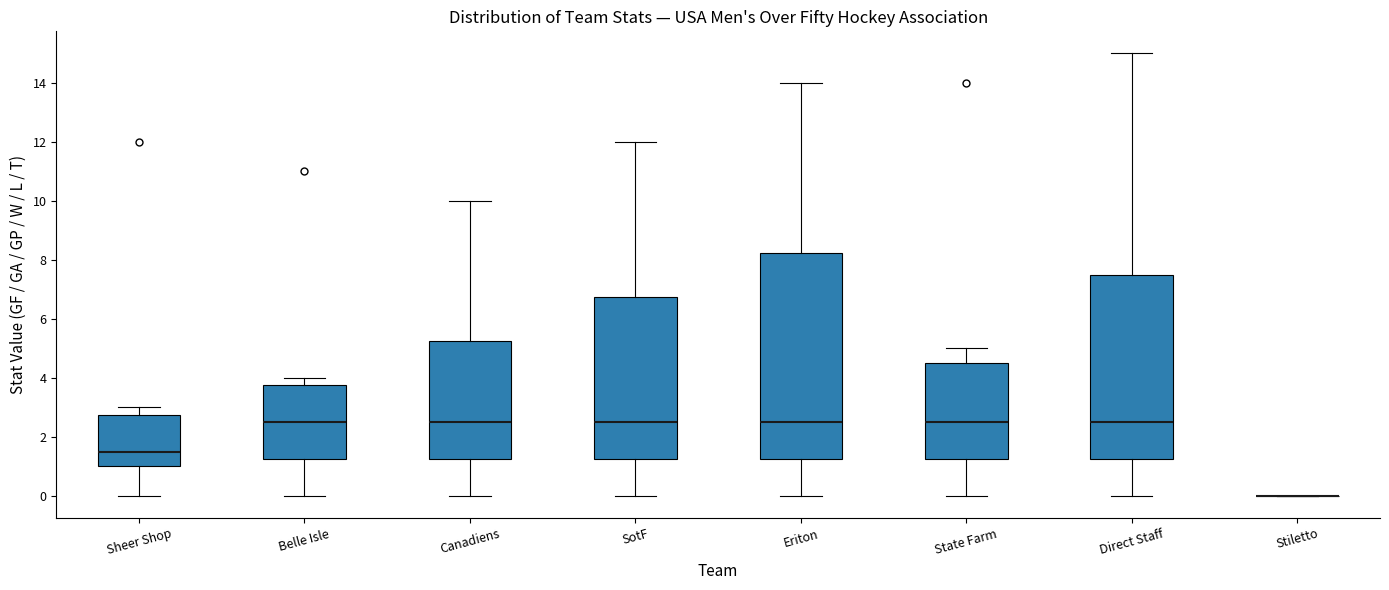

Where does the median line of the box for Direct Staff sit on the y-axis? The values are not printed on the chart, so give them approximately, as read against the axis.

2.6